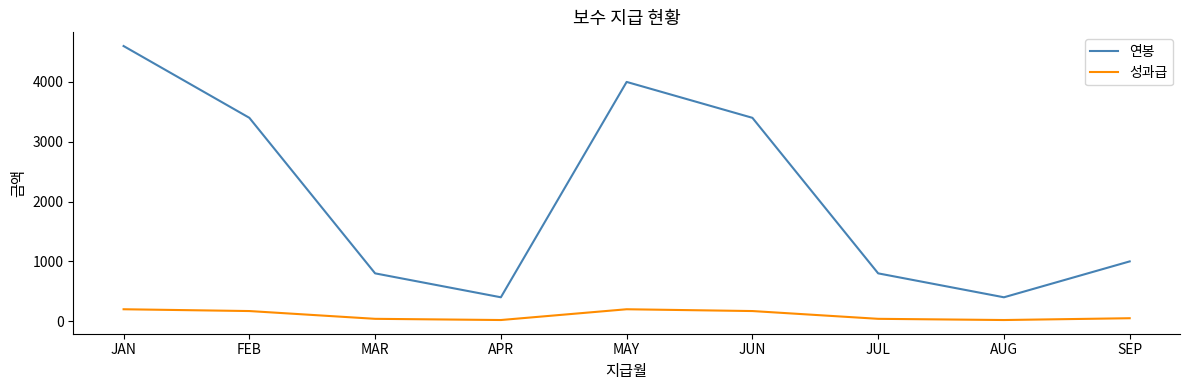

True or false: 연봉 and 성과급 cross at least once.

False